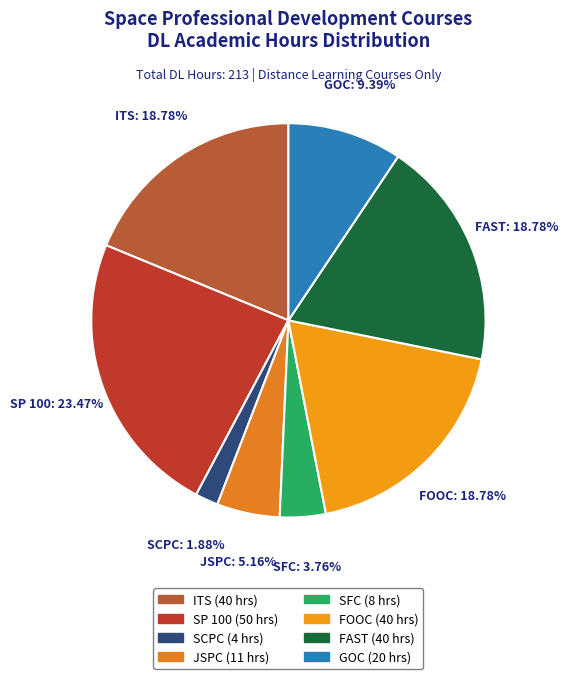

Count the number of slices in the pie.

8